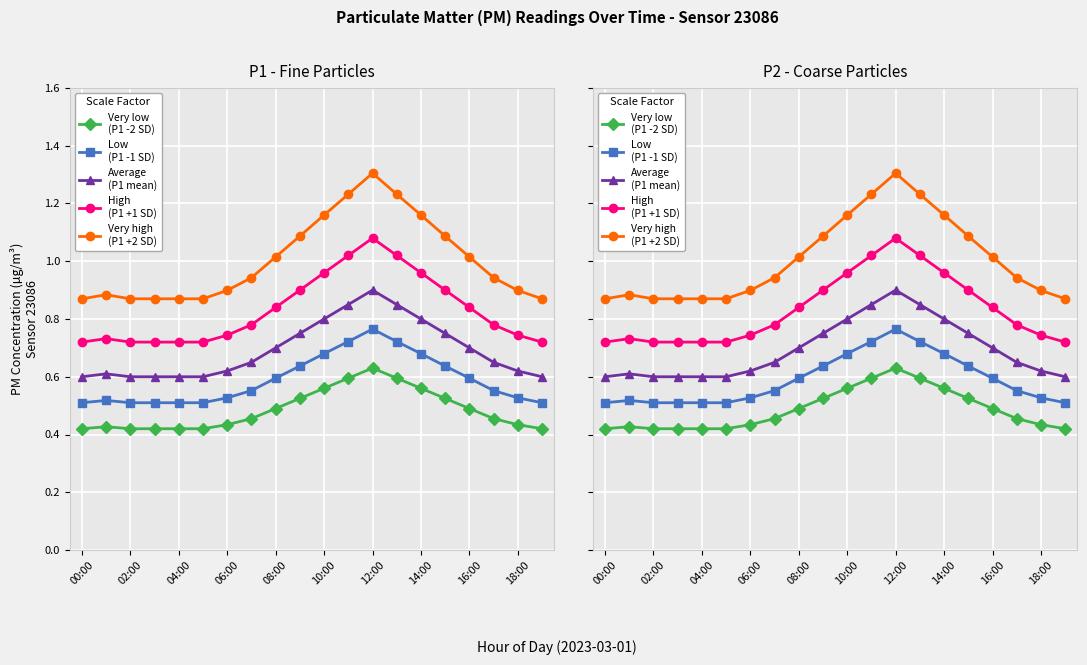

Reading left to right, list all the values displayed in this chart.

Very low
(P1 -2 SD): 0.4	0.4	0.4	0.4	0.4	0.4	0.4	0.5	0.5	0.5	0.6	0.6	0.6	0.6	0.6	0.5	0.5	0.5	0.4	0.4
Low
(P1 -1 SD): 0.5	0.5	0.5	0.5	0.5	0.5	0.5	0.6	0.6	0.6	0.7	0.7	0.8	0.7	0.7	0.6	0.6	0.6	0.5	0.5
Average
(P1 mean): 0.6	0.6	0.6	0.6	0.6	0.6	0.6	0.7	0.7	0.8	0.8	0.8	0.9	0.8	0.8	0.8	0.7	0.7	0.6	0.6
High
(P1 +1 SD): 0.7	0.7	0.7	0.7	0.7	0.7	0.7	0.8	0.8	0.9	1.0	1.0	1.1	1.0	1.0	0.9	0.8	0.8	0.7	0.7
Very high
(P1 +2 SD): 0.9	0.9	0.9	0.9	0.9	0.9	0.9	0.9	1.0	1.1	1.2	1.2	1.3	1.2	1.2	1.1	1.0	0.9	0.9	0.9